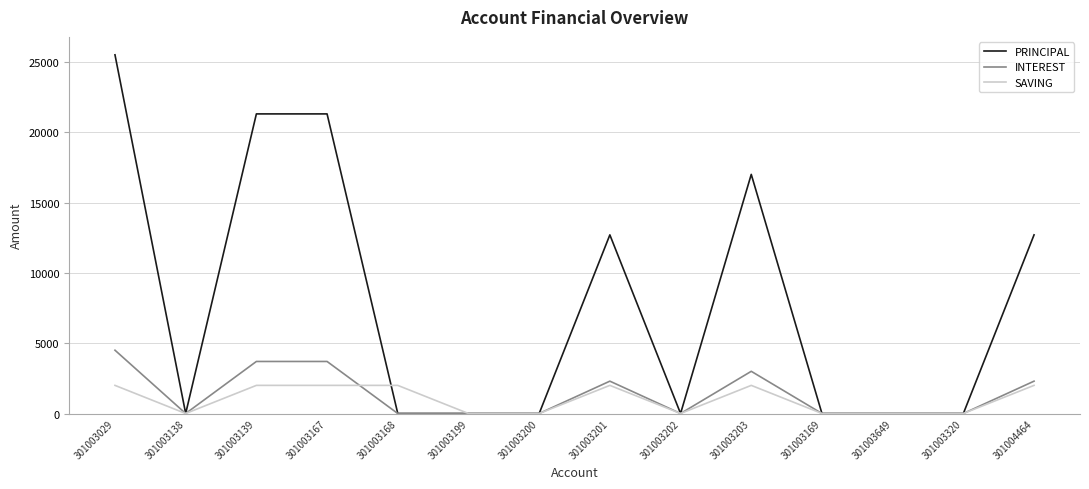

Is this an area chart (filled region under the line)?

No